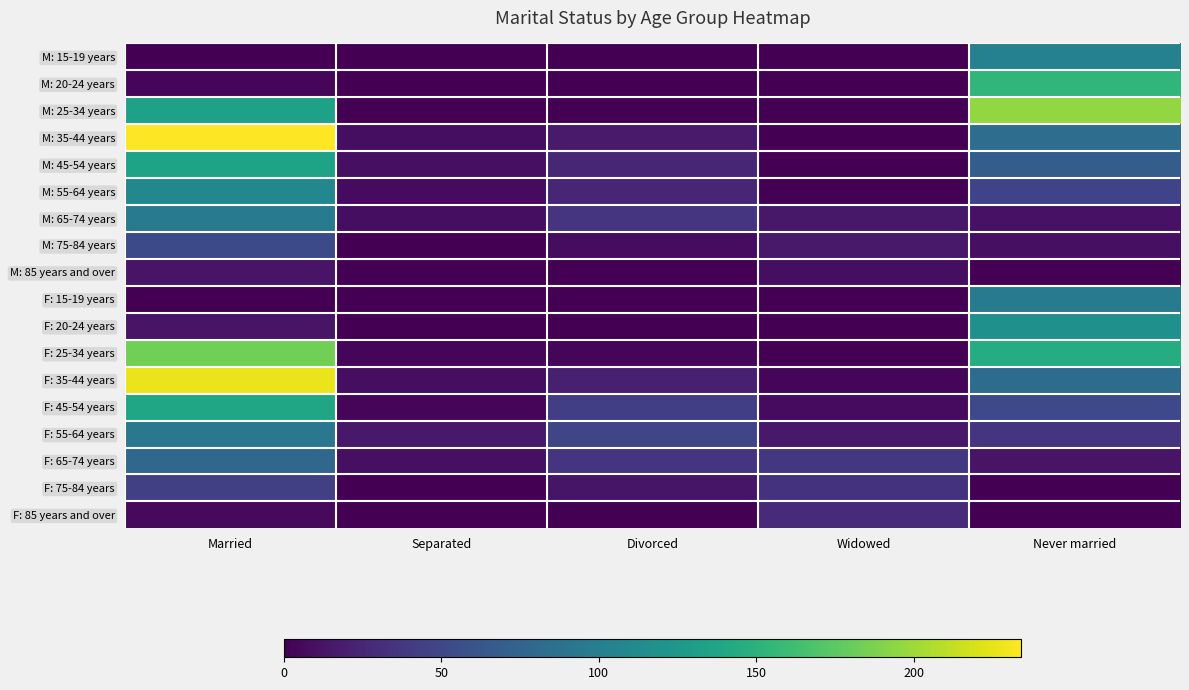

Which series changed the most between Married and Widowed?

M: 35-44 years